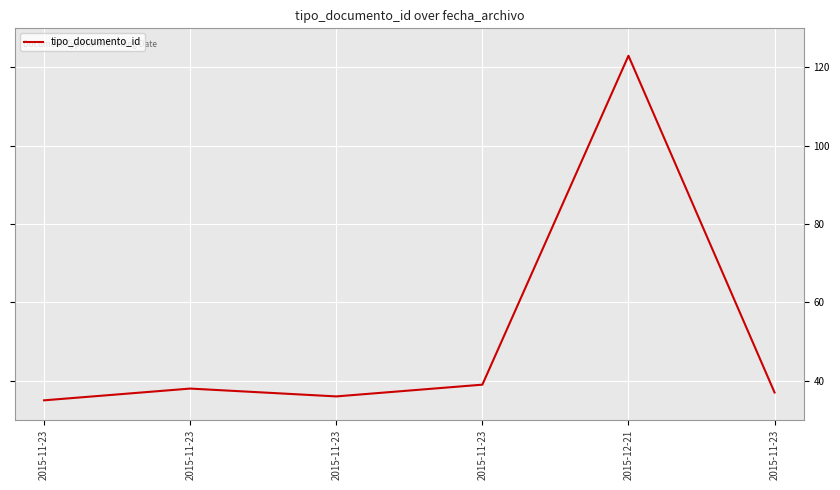

Is this an area chart (filled region under the line)?

No